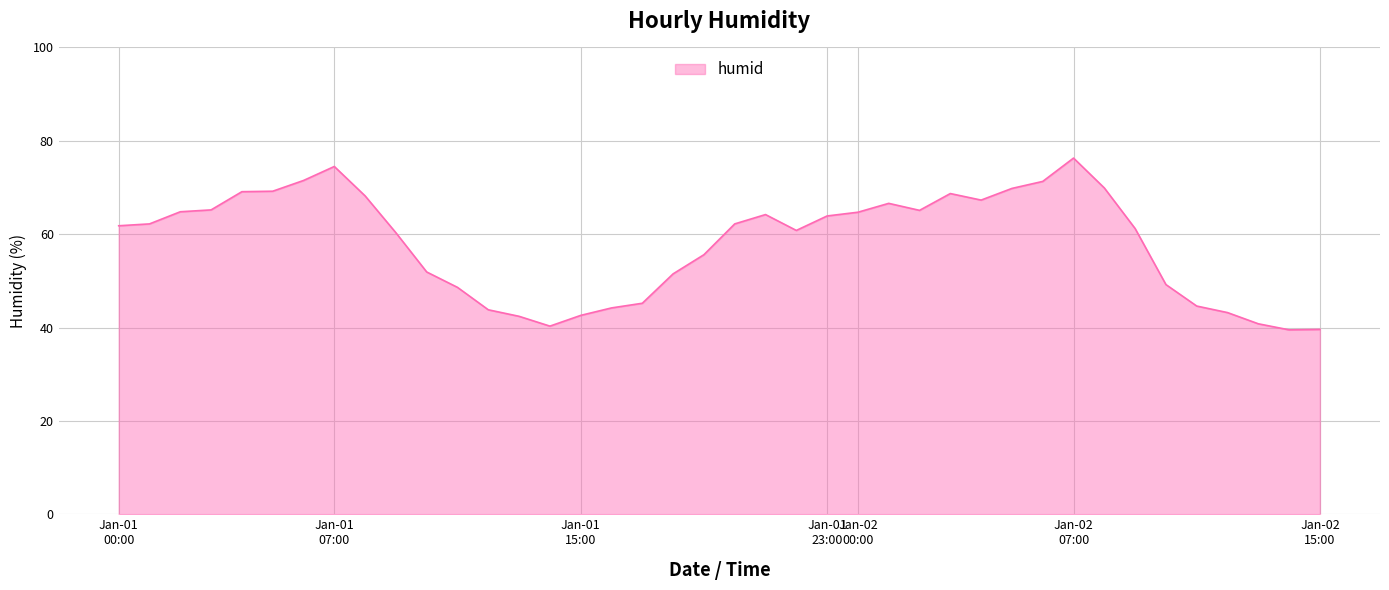

What is the smallest value displayed?

39.5